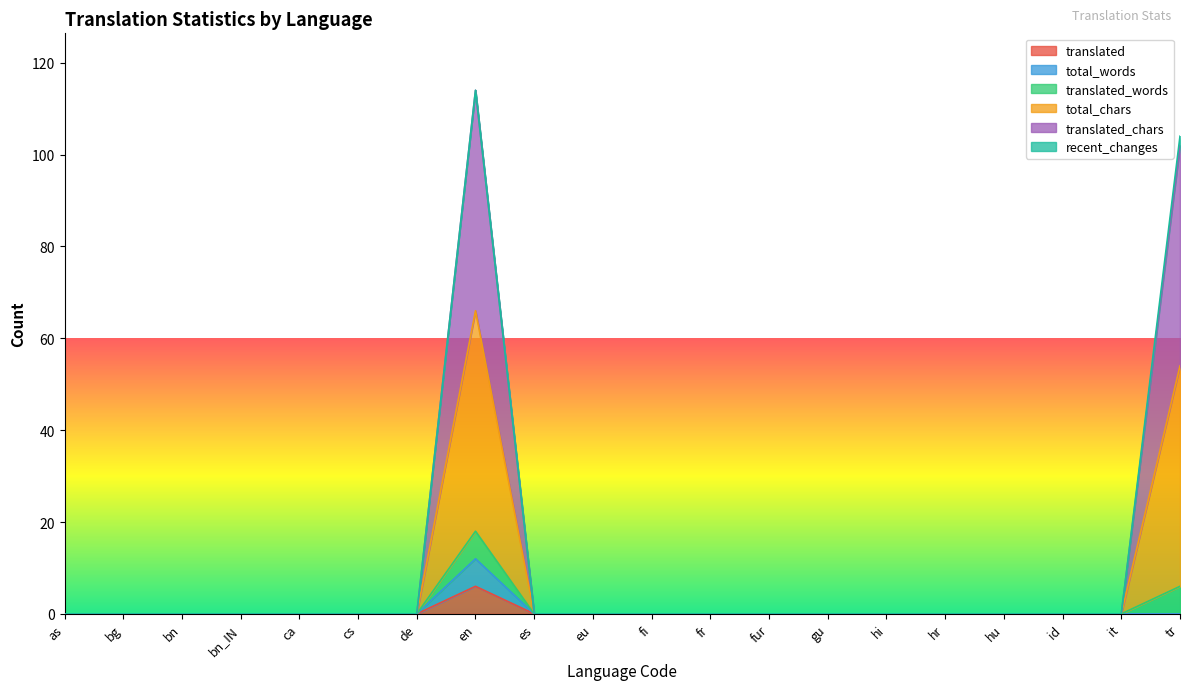

Is the value of translated at tr greater than the value of total_chars at hr?

No